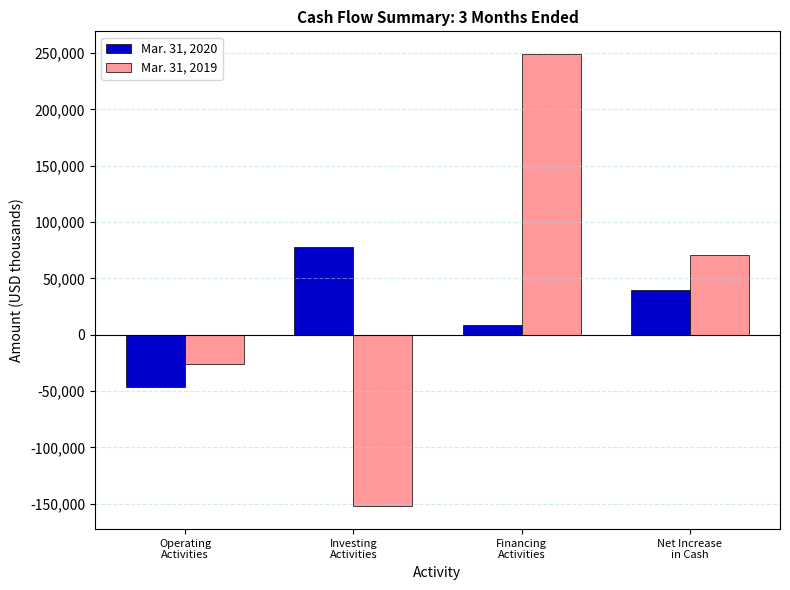

How many categories are shown in the chart?

4